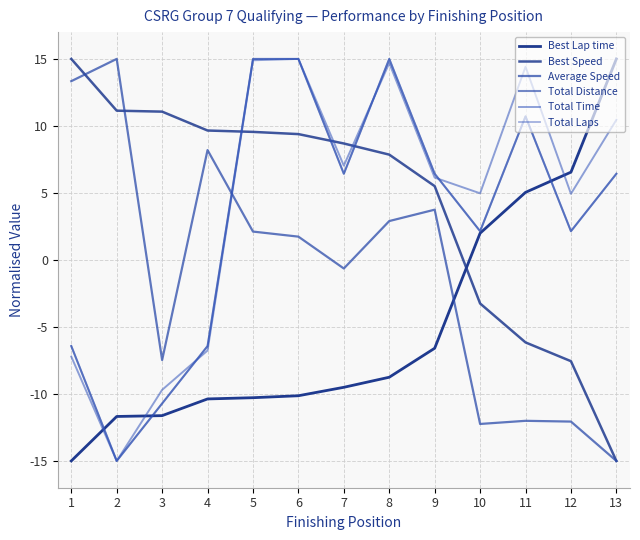

Does the chart display data point markers on the line(s)?

No